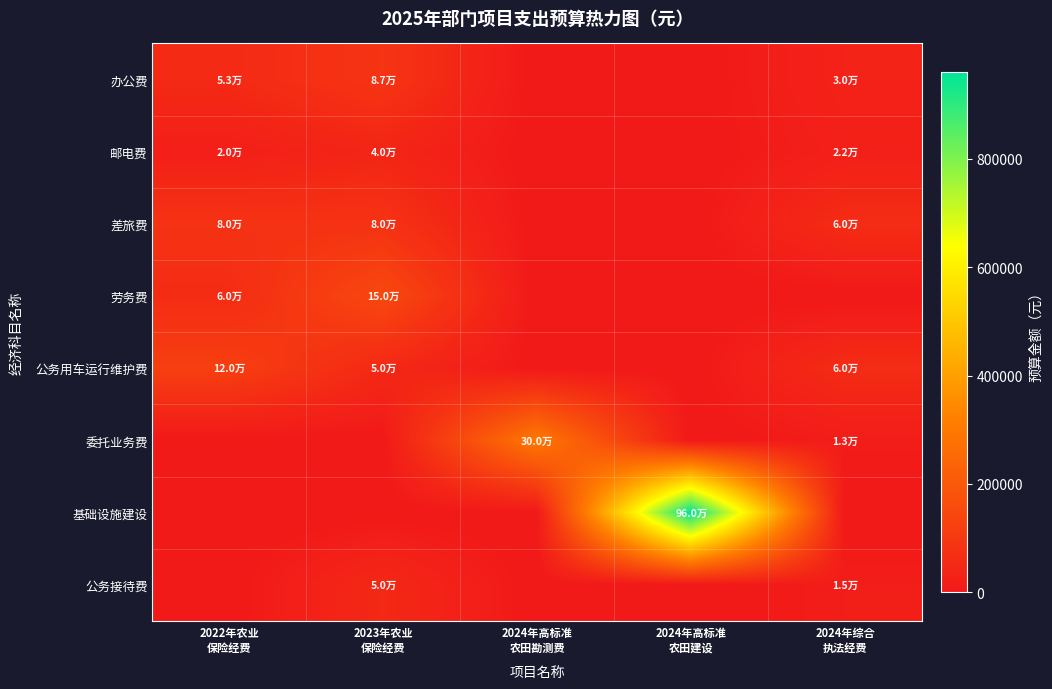

Rank the series at 2024年高标准 农田勘测费 from lowest to highest value.

办公费, 邮电费, 差旅费, 劳务费, 公务用车运行维护费, 基础设施建设, 公务接待费, 委托业务费